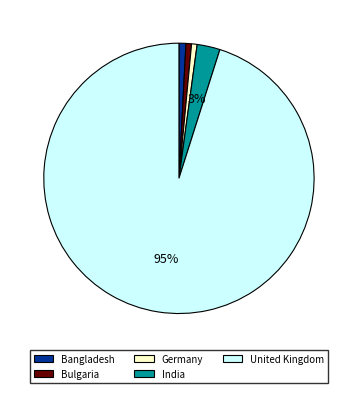

Is United Kingdom the majority of the pie?

Yes